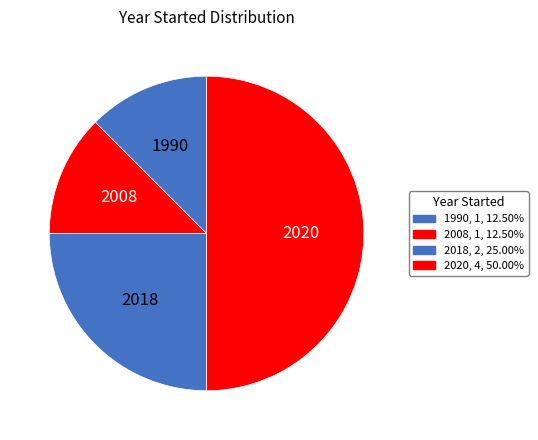

How many segments does this pie chart have?

4